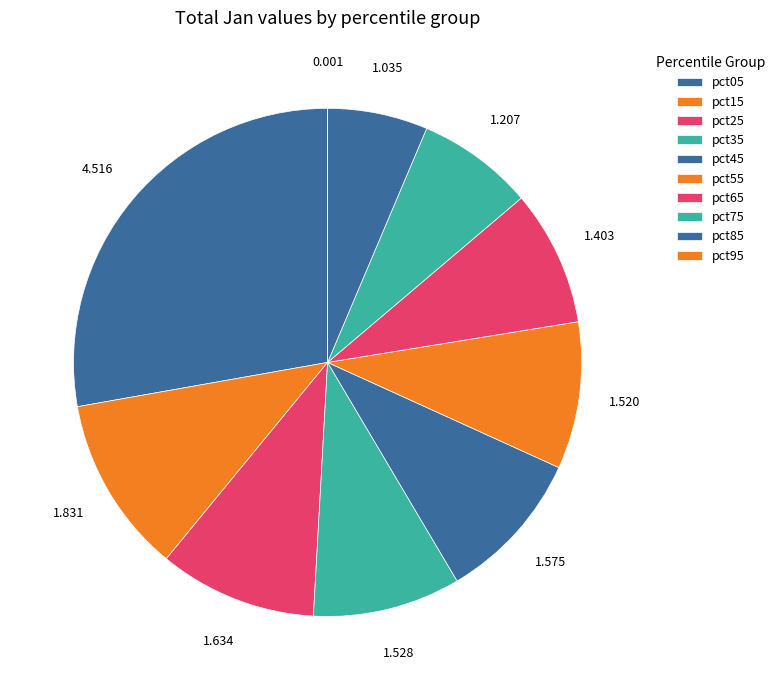

To the nearest percent, what percentage of the pie is pct85?

6%